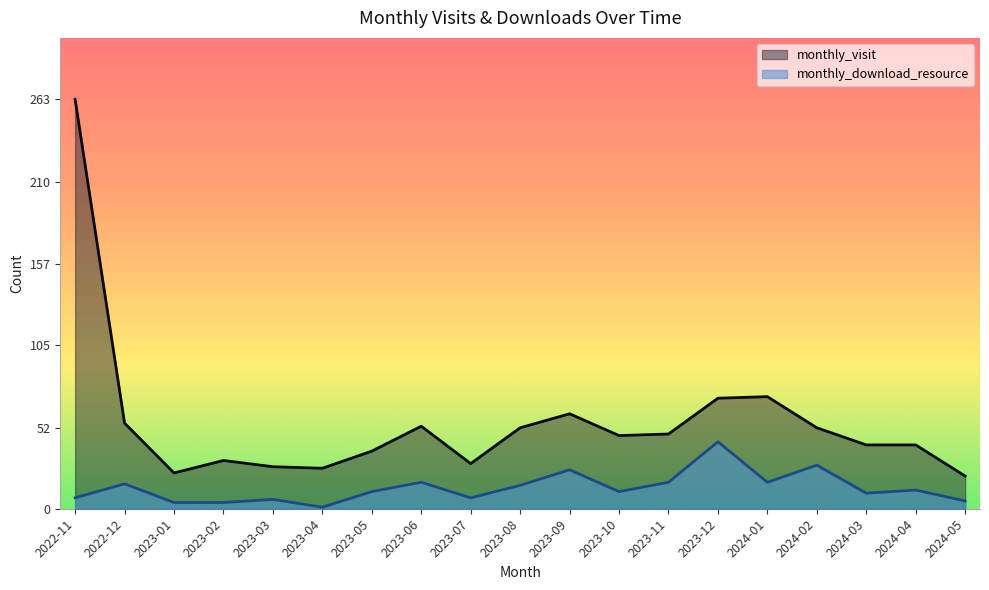

Is it true that monthly_visit equals 12 at 2023-05?

False